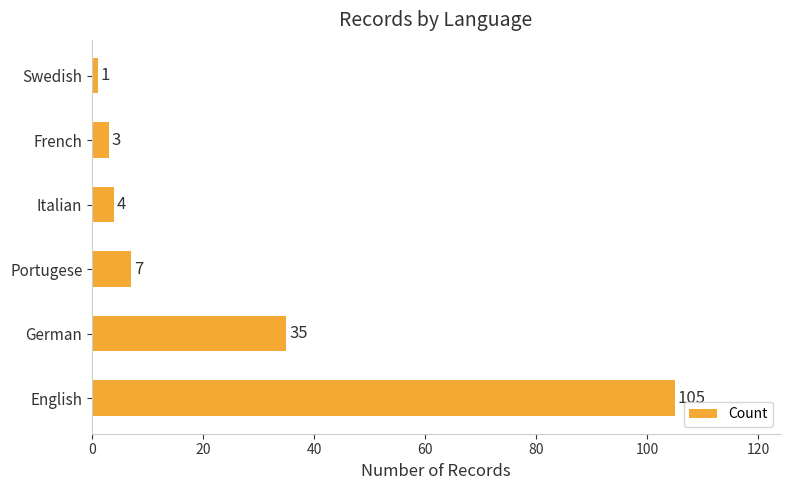

The chart shows a value of 7 at Portugese. True or false?

True